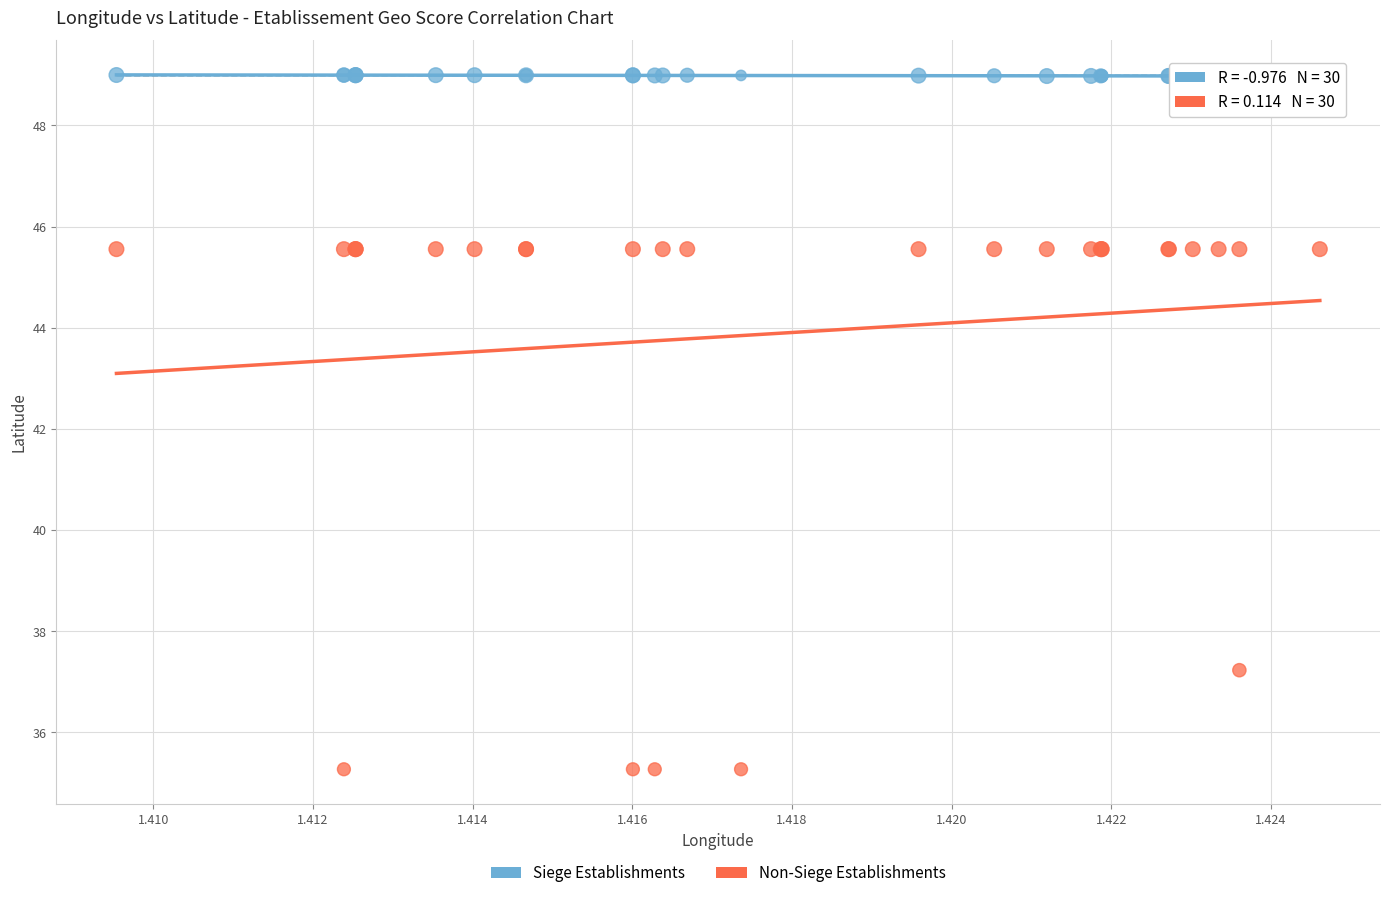

In the Non-Siege Establishments series, what Y value is closest to 40?

37.2